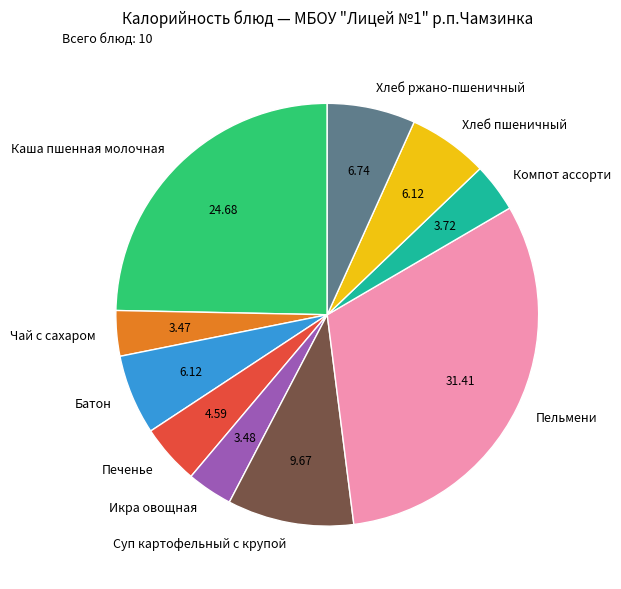

Is the sum of Печенье and Каша пшенная молочная greater than half?

No